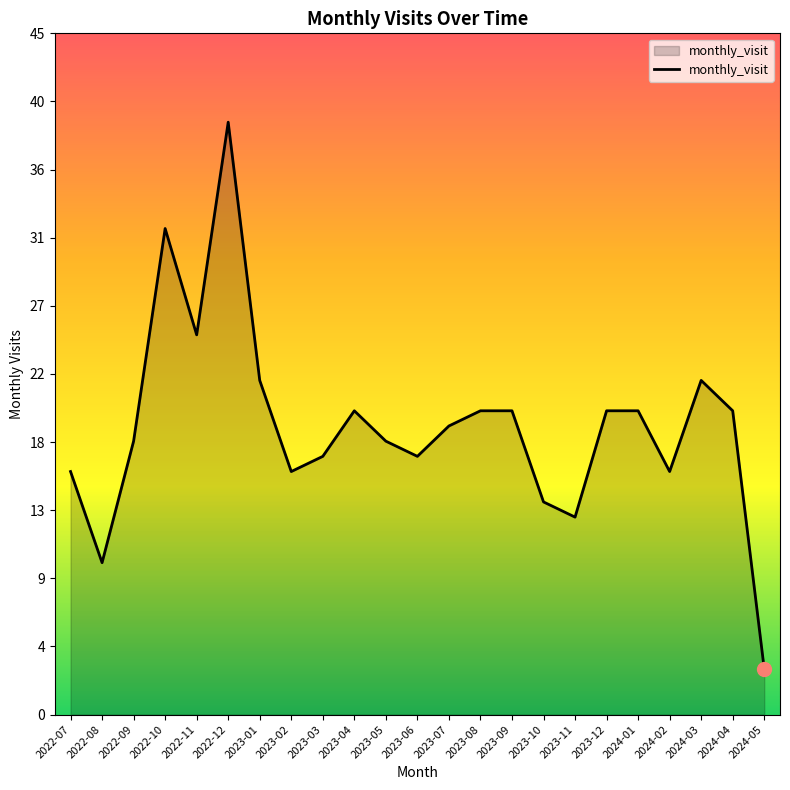

Does the chart display data point markers on the line(s)?

No